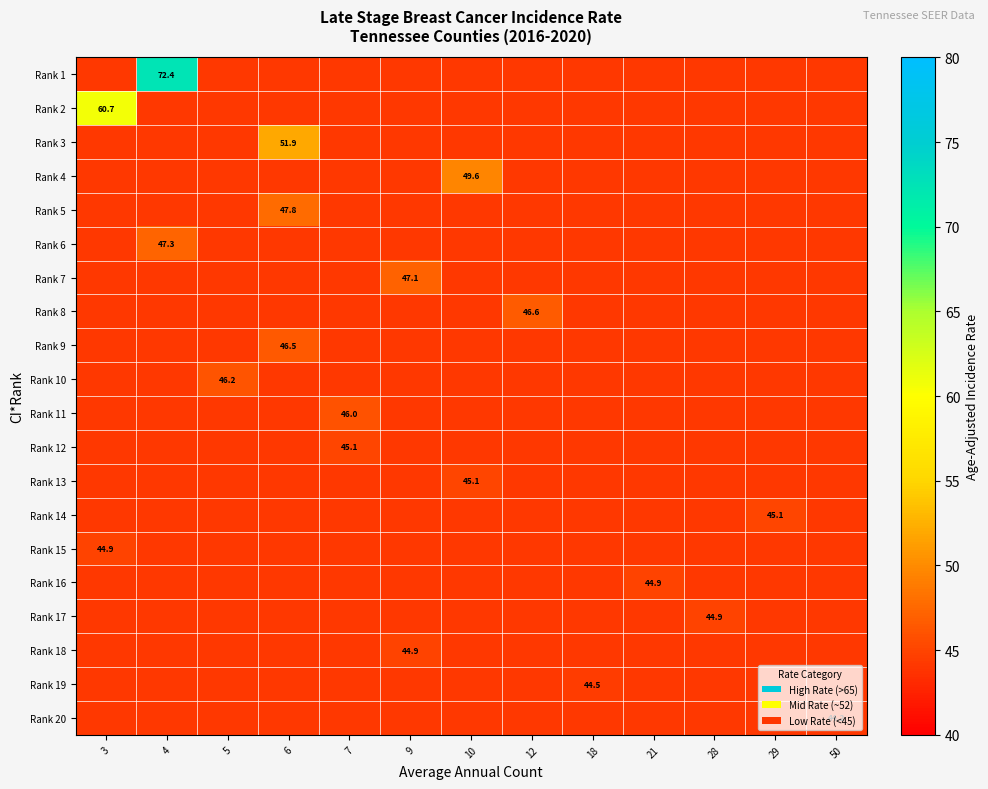

What is the greatest value displayed?

72.4